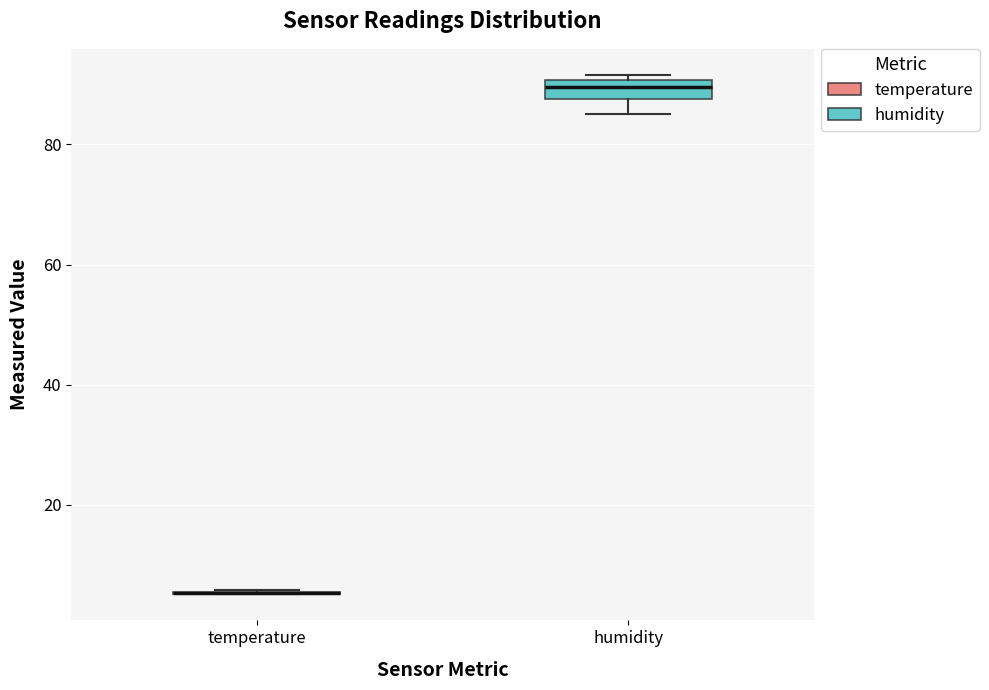

Reading left to right, read every box against the y-axis: the position of its median line, the range the box covers, and the ends of its whiskers. The values are not printed on the chart, so give them approximately, as read against the axis.

temperature: box collapsed to a line at 6, whiskers 6 to 6
humidity: median 90 (inside the box), box 88 to 90, whiskers 86 to 92